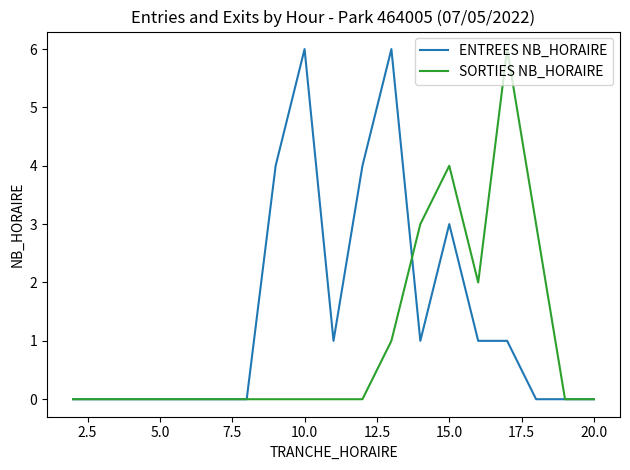

Rank the series by their average value, from lowest to highest.

SORTIES NB_HORAIRE, ENTREES NB_HORAIRE